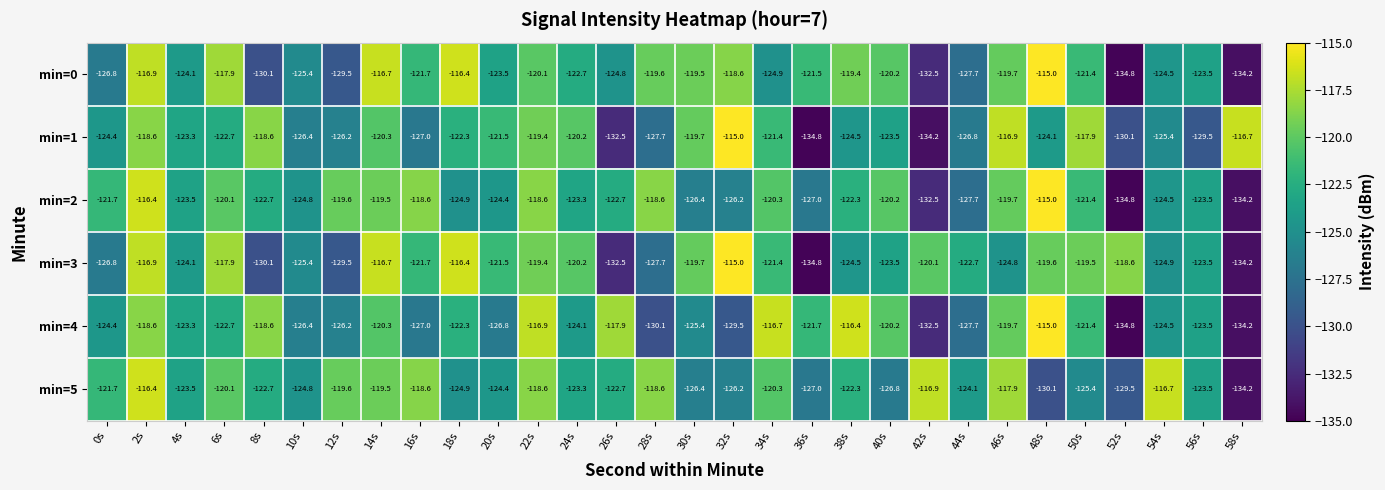

What is the difference between the highest and lowest values at 12s?

9.9